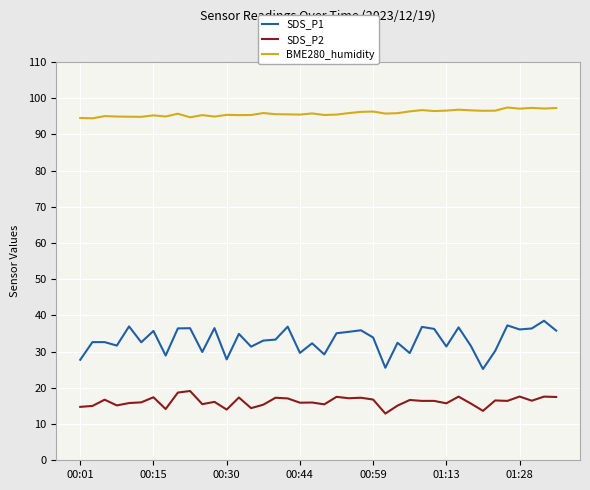

Rank the series by their maximum value, from highest to lowest.

BME280_humidity, SDS_P1, SDS_P2